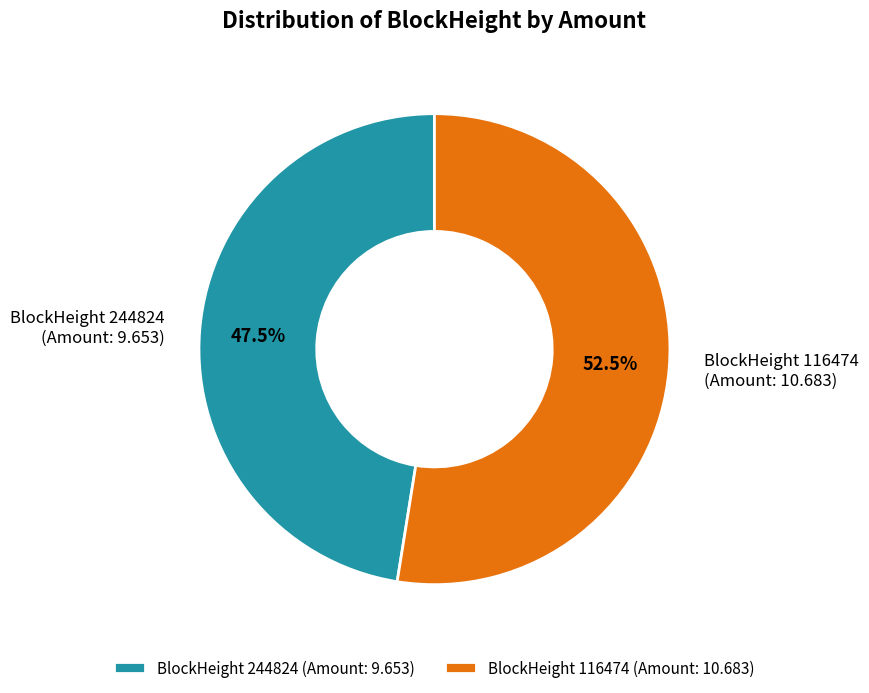

Is BlockHeight 116474 (Amount: 10.683) the majority of the pie?

Yes